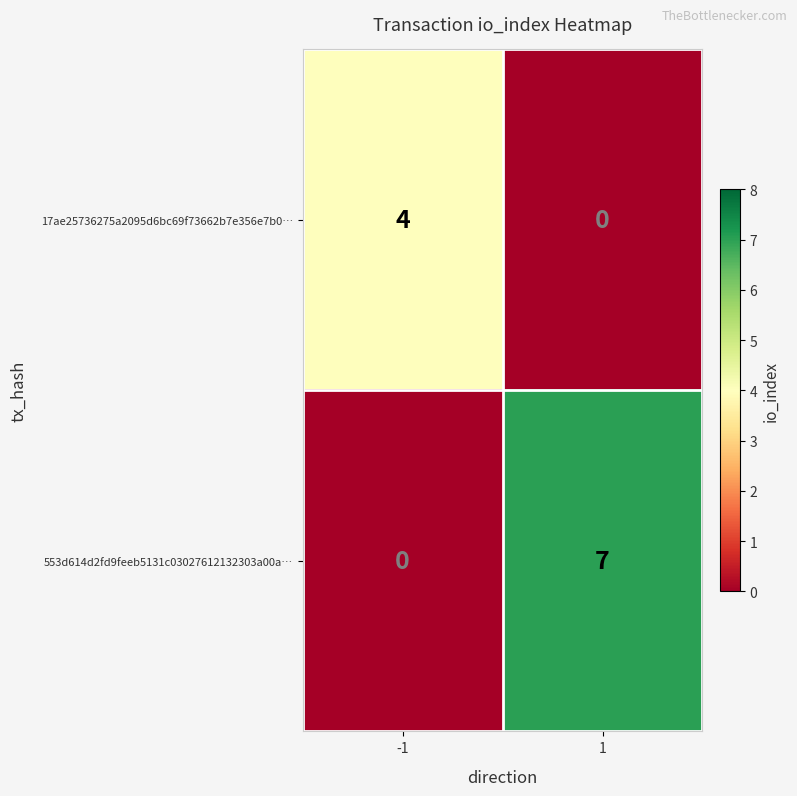

Which series has the largest total across all categories?

553d614d2fd9feeb5131c03027612132303a00a…